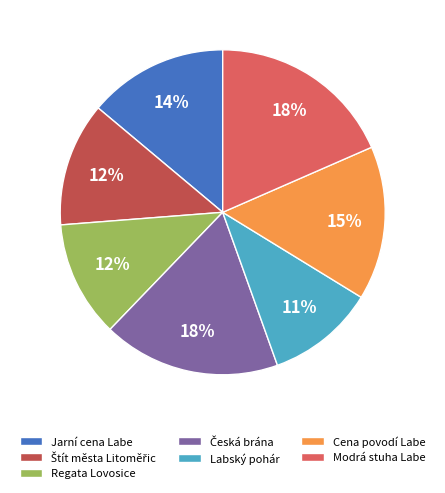

What is the ratio of the value at Labský pohár to the value at Regata Lovosice?

0.9